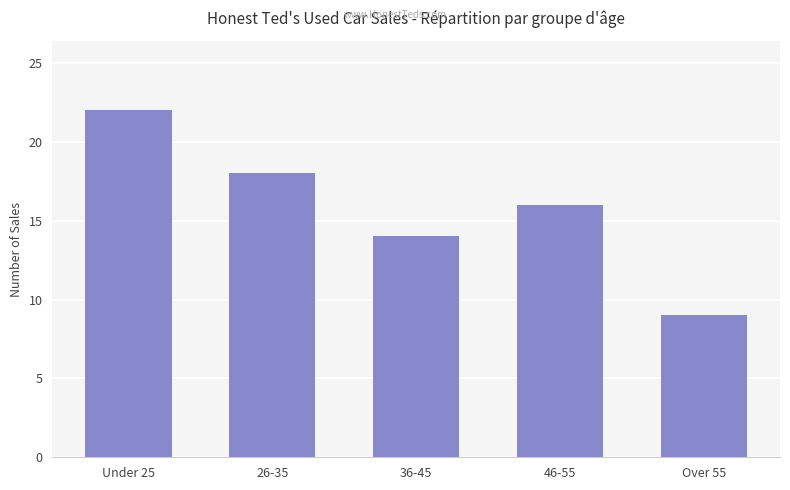

What is the maximum value shown in the chart?

22